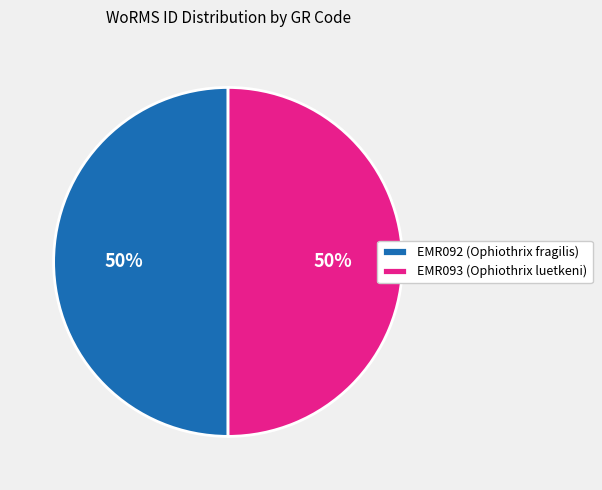

To the nearest percent, what percentage of the pie is EMR092 (Ophiothrix fragilis)?

50%